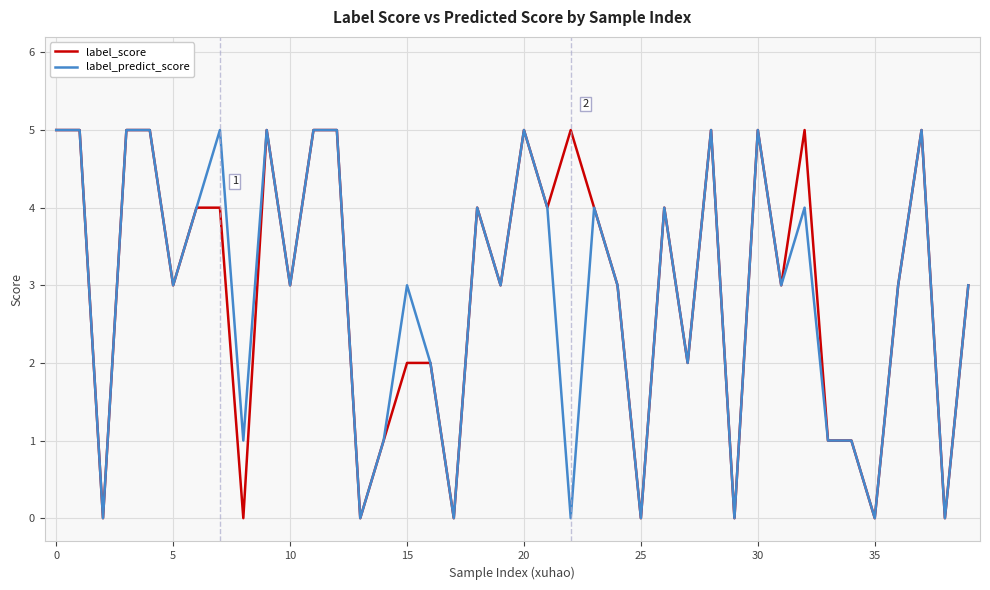

What is the maximum value shown in the chart?

5